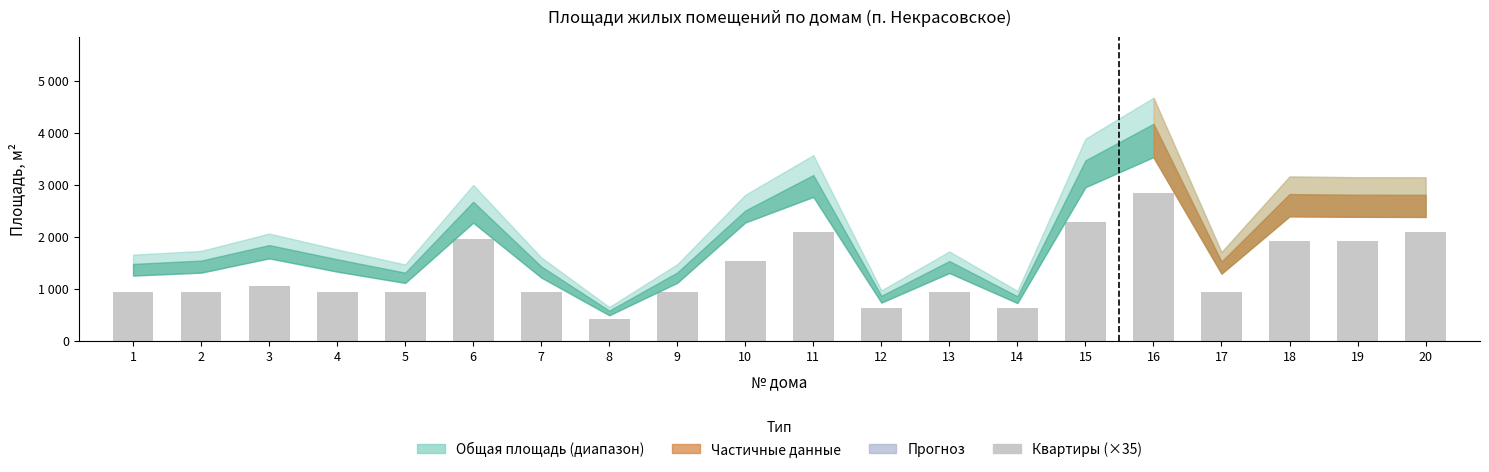

Reading right to left, list all the values displayed in this chart.

20=2100	19=1925	18=1925	17=945	16=2835	15=2275	14=630	13=945	12=630	11=2100	10=1540	9=945	8=420	7=945	6=1960	5=945	4=945	3=1050	2=945	1=945